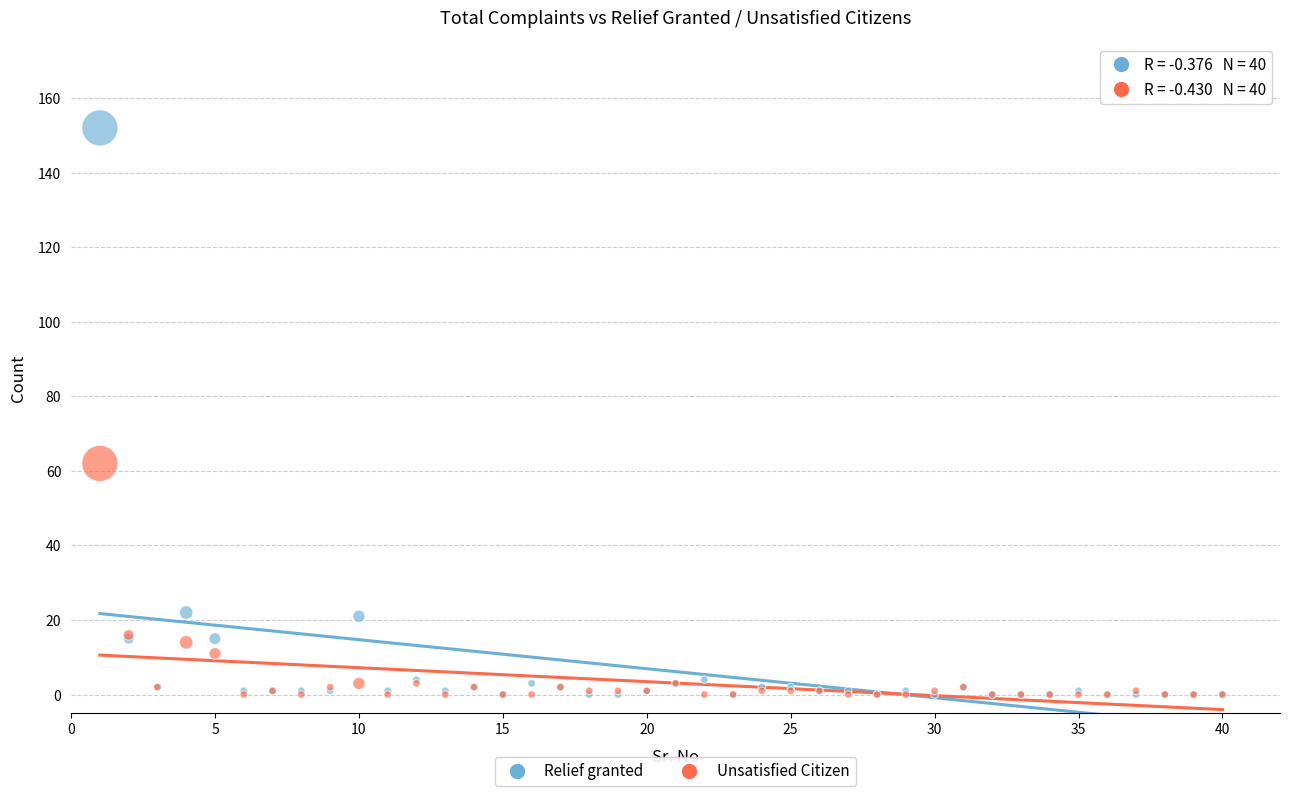

Across all series, what Y value is closest to 76?

62